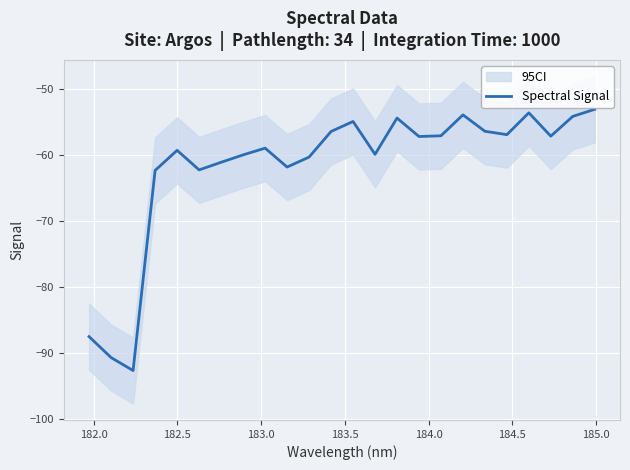

What is the sum of all values?

-1482.4